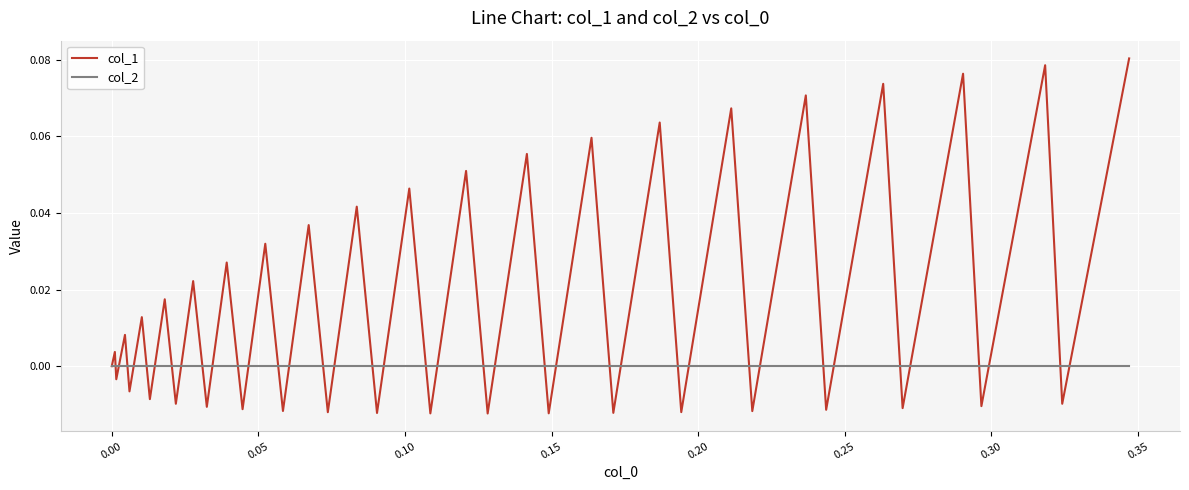

List the series in order of their overall mean, highest first.

col_1, col_2